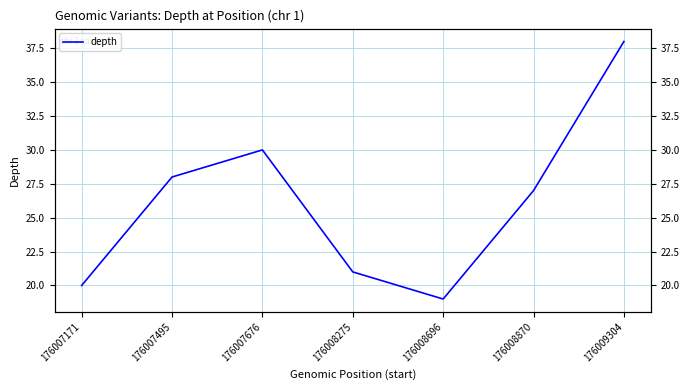

Reading left to right, what are all the values shown in this chart?

20	28	30	21	19	27	38